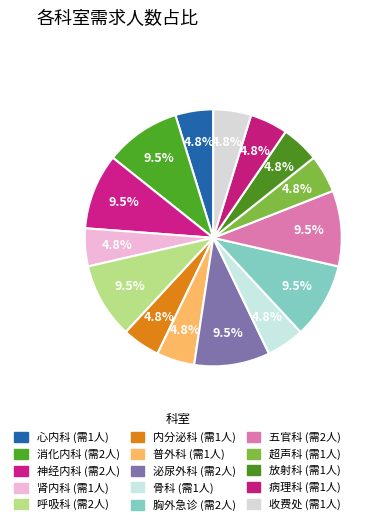

What is the largest slice in the pie chart?

消化内科